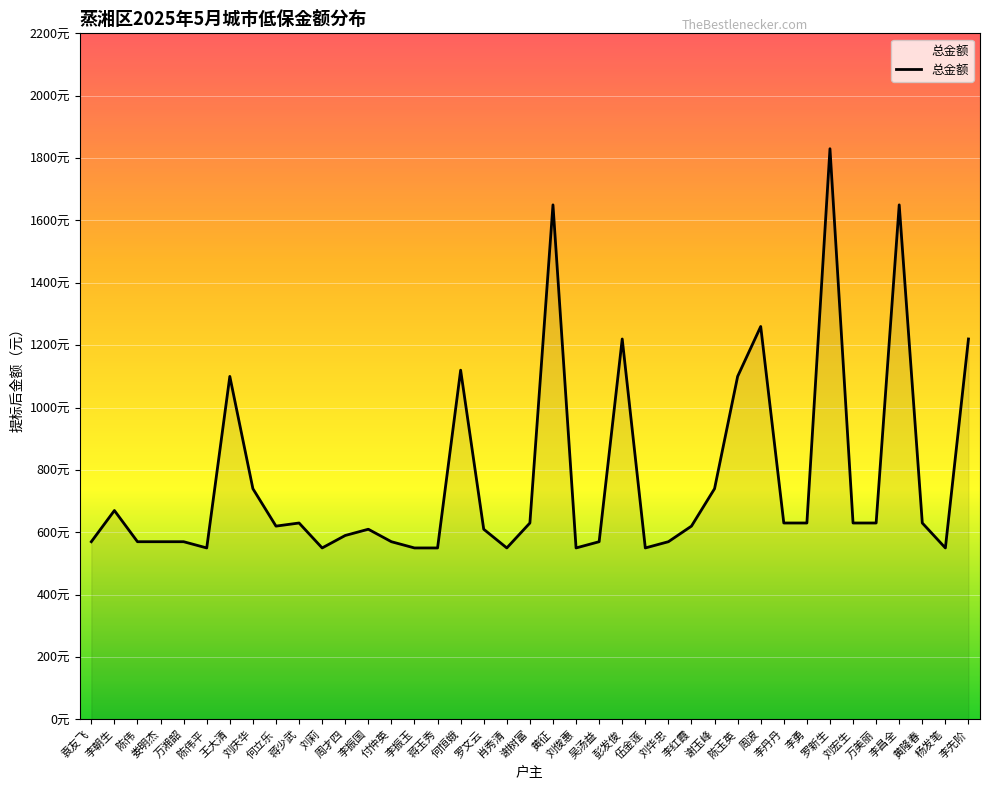

At which label is the value closest to 1190?

彭发俊